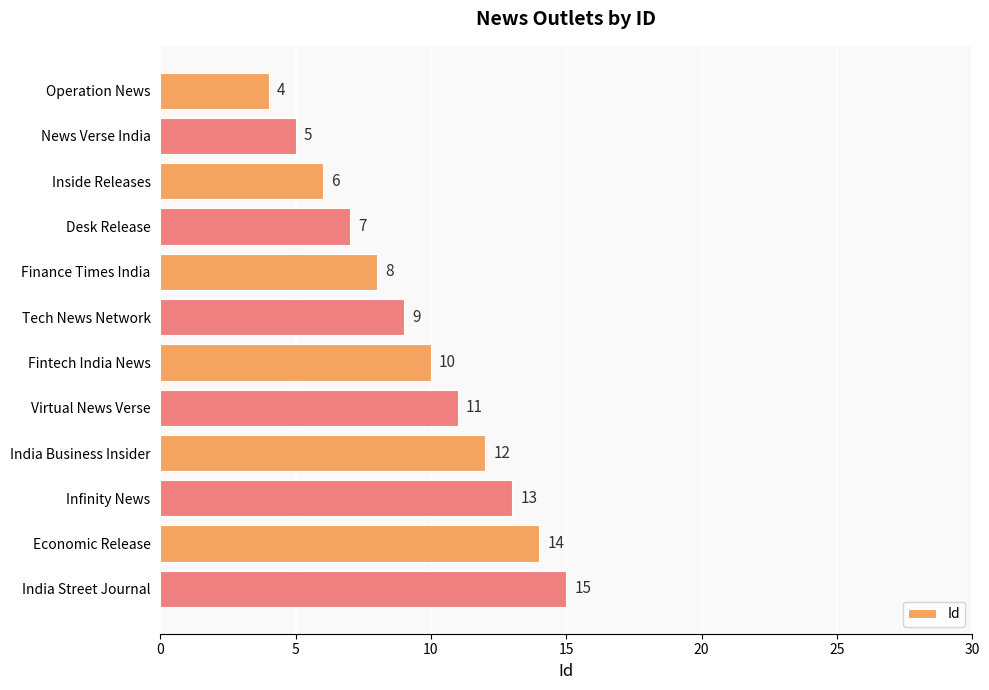

What is the value of the 6th bar from the top?

9